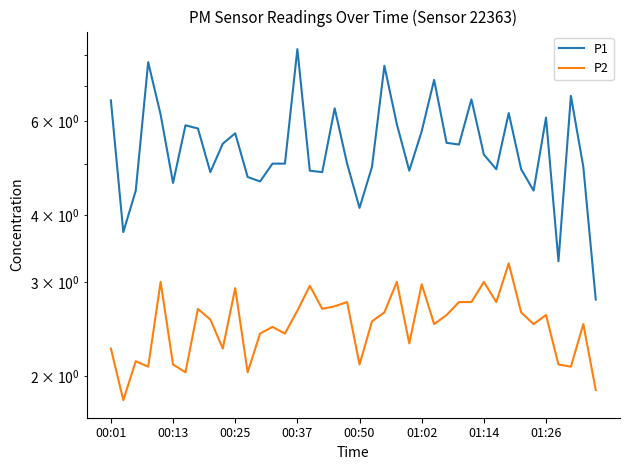

Rank the series by their maximum value, from highest to lowest.

P1, P2